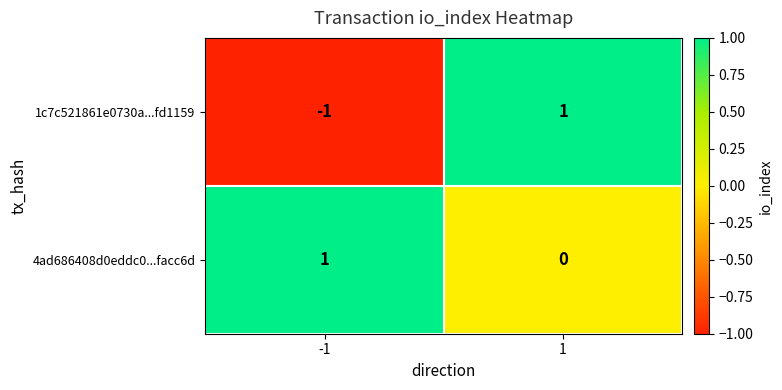

Which series has the largest total across all categories?

4ad686408d0eddc0...facc6d